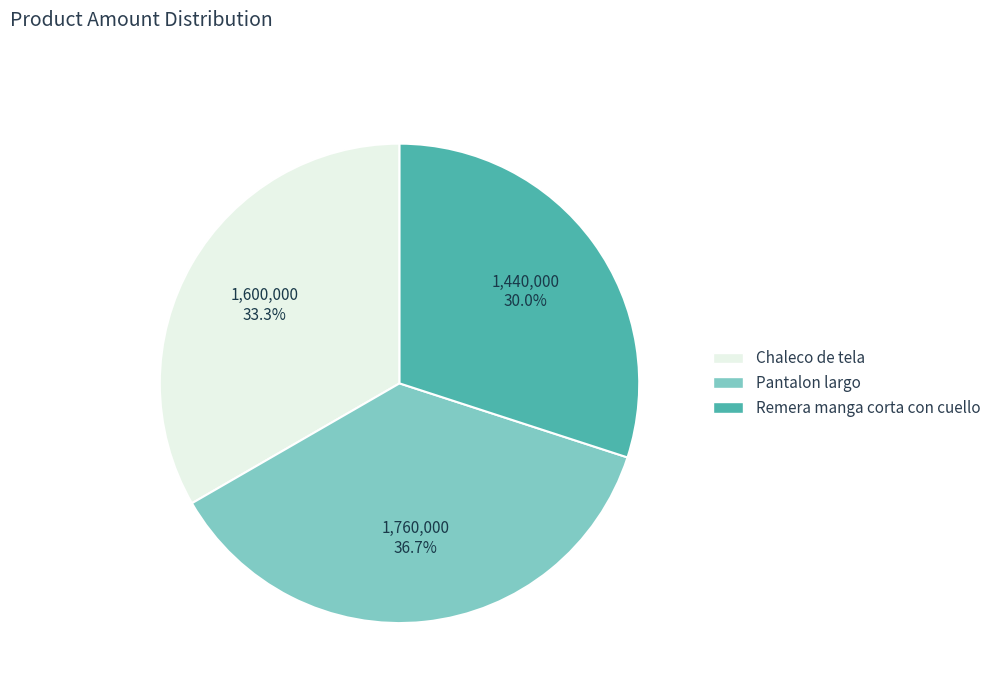

Rank the categories by value from lowest to highest.

Remera manga corta con cuello, Chaleco de tela, Pantalon largo